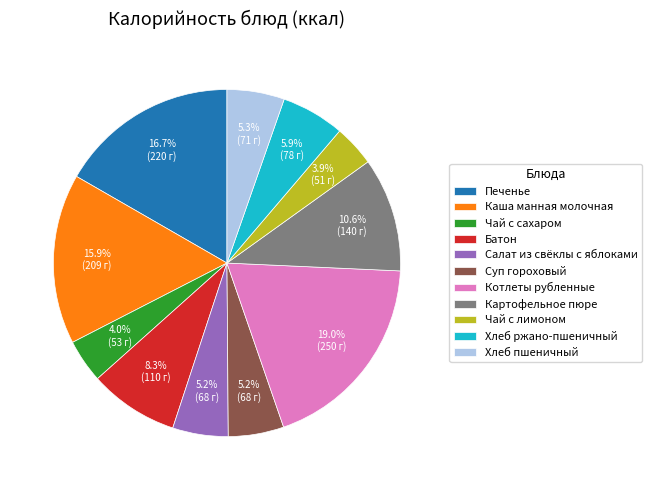

What is the largest slice in the pie chart?

Котлеты рубленные